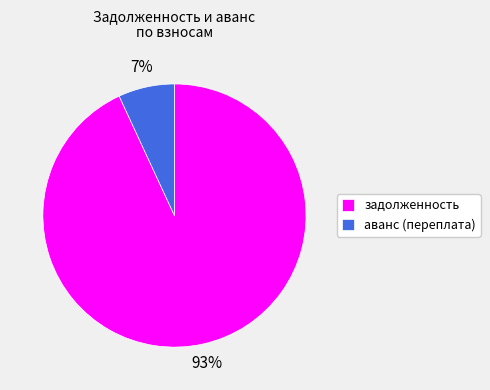

To the nearest percent, what is the combined percentage of задолженность and аванс (переплата)?

100%